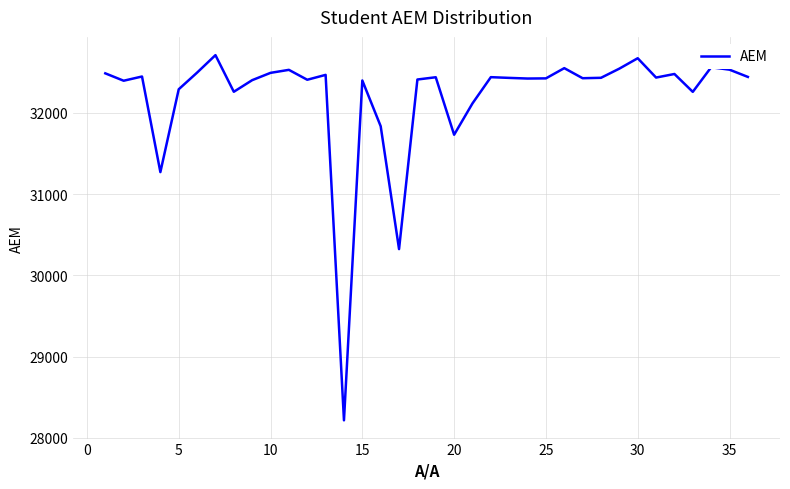

What is the difference between the maximum and minimum values?

4496